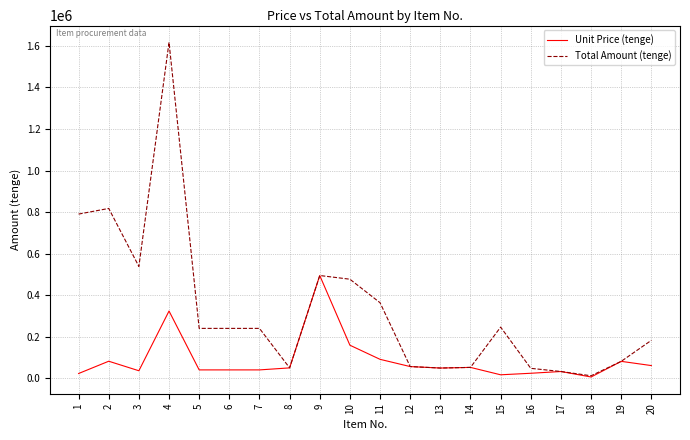

What is the total value across all series at 3?

573872